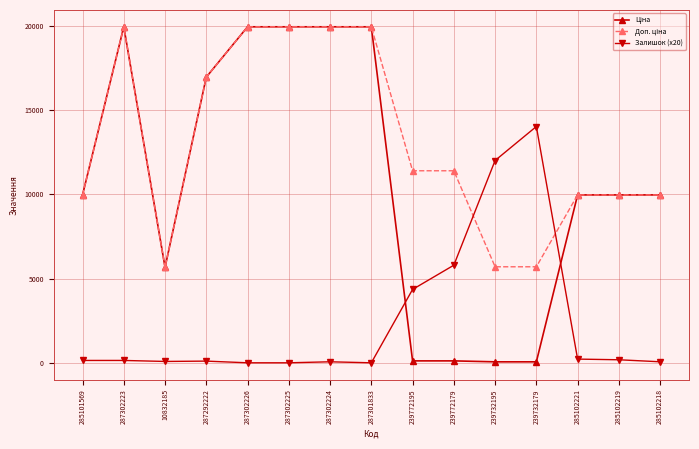

At how many categories does at least one series exceed 18736?

5